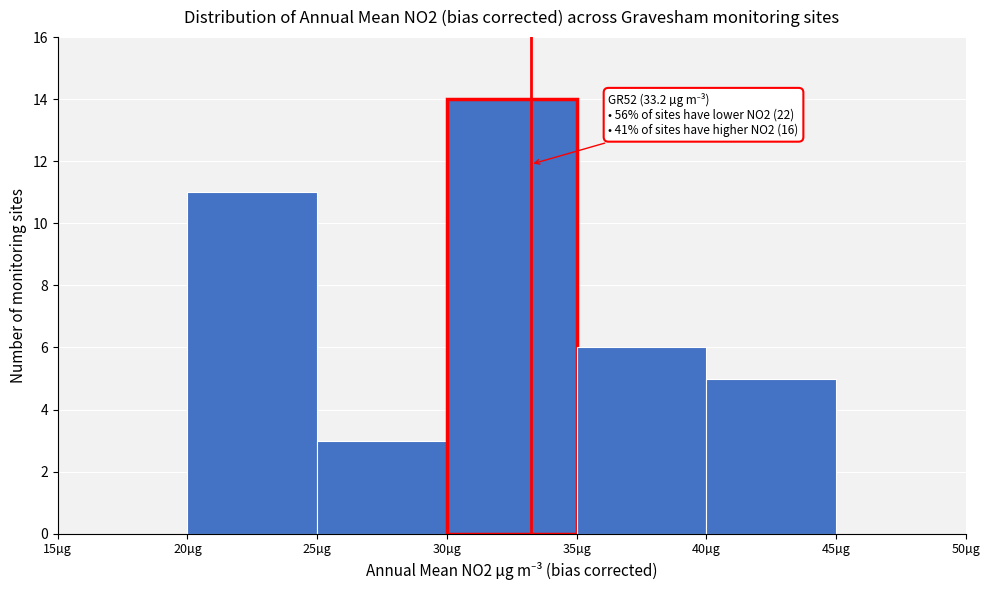

Over which range of the x-axis is the bar tallest?

30 to 35